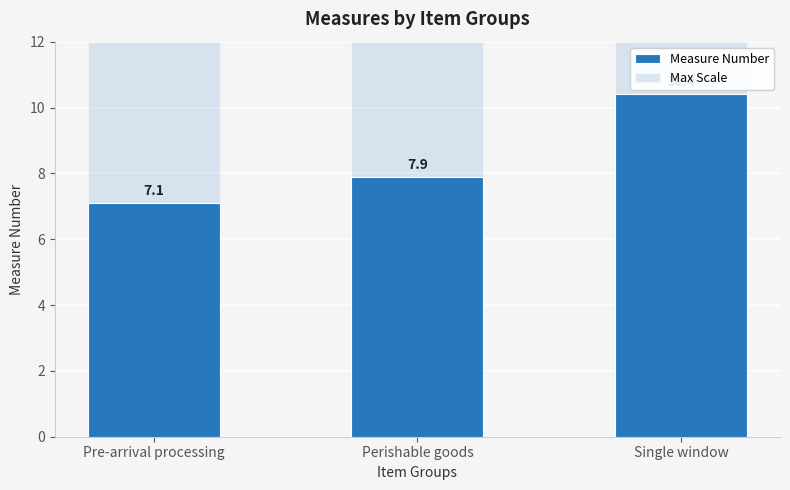

Reading right to left, list all the values displayed in this chart.

Measure Number: 10.4	7.9	7.1
Max Scale: 12.0	12.0	12.0